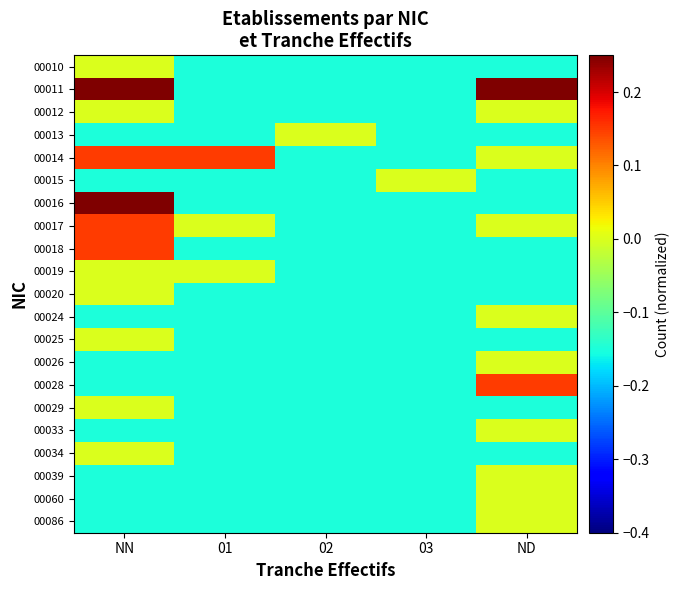

Reading left to right, extract all data points from this chart.

00010: NN=0.0	01=-0.1	02=-0.1	03=-0.1	ND=-0.1
00011: NN=0.4	01=-0.1	02=-0.1	03=-0.1	ND=0.3
00012: NN=0.0	01=-0.1	02=-0.1	03=-0.1	ND=0.0
00013: NN=-0.1	01=-0.1	02=0.0	03=-0.1	ND=-0.1
00014: NN=0.1	01=0.1	02=-0.1	03=-0.1	ND=0.0
00015: NN=-0.1	01=-0.1	02=-0.1	03=0.0	ND=-0.1
00016: NN=0.3	01=-0.1	02=-0.1	03=-0.1	ND=-0.1
00017: NN=0.1	01=0.0	02=-0.1	03=-0.1	ND=0.0
00018: NN=0.1	01=-0.1	02=-0.1	03=-0.1	ND=-0.1
00019: NN=0.0	01=0.0	02=-0.1	03=-0.1	ND=-0.1
00020: NN=0.0	01=-0.1	02=-0.1	03=-0.1	ND=-0.1
00024: NN=-0.1	01=-0.1	02=-0.1	03=-0.1	ND=0.0
00025: NN=0.0	01=-0.1	02=-0.1	03=-0.1	ND=-0.1
00026: NN=-0.1	01=-0.1	02=-0.1	03=-0.1	ND=0.0
00028: NN=-0.1	01=-0.1	02=-0.1	03=-0.1	ND=0.1
00029: NN=0.0	01=-0.1	02=-0.1	03=-0.1	ND=-0.1
00033: NN=-0.1	01=-0.1	02=-0.1	03=-0.1	ND=0.0
00034: NN=0.0	01=-0.1	02=-0.1	03=-0.1	ND=-0.1
00039: NN=-0.1	01=-0.1	02=-0.1	03=-0.1	ND=0.0
00060: NN=-0.1	01=-0.1	02=-0.1	03=-0.1	ND=0.0
00086: NN=-0.1	01=-0.1	02=-0.1	03=-0.1	ND=0.0